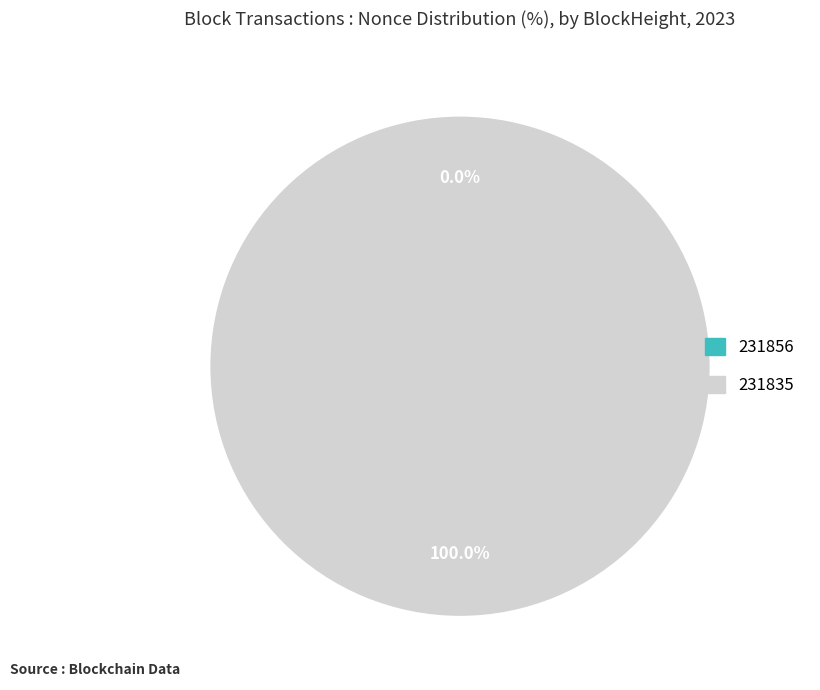

Is the sum of 231835 and 231856 greater than half?

Yes